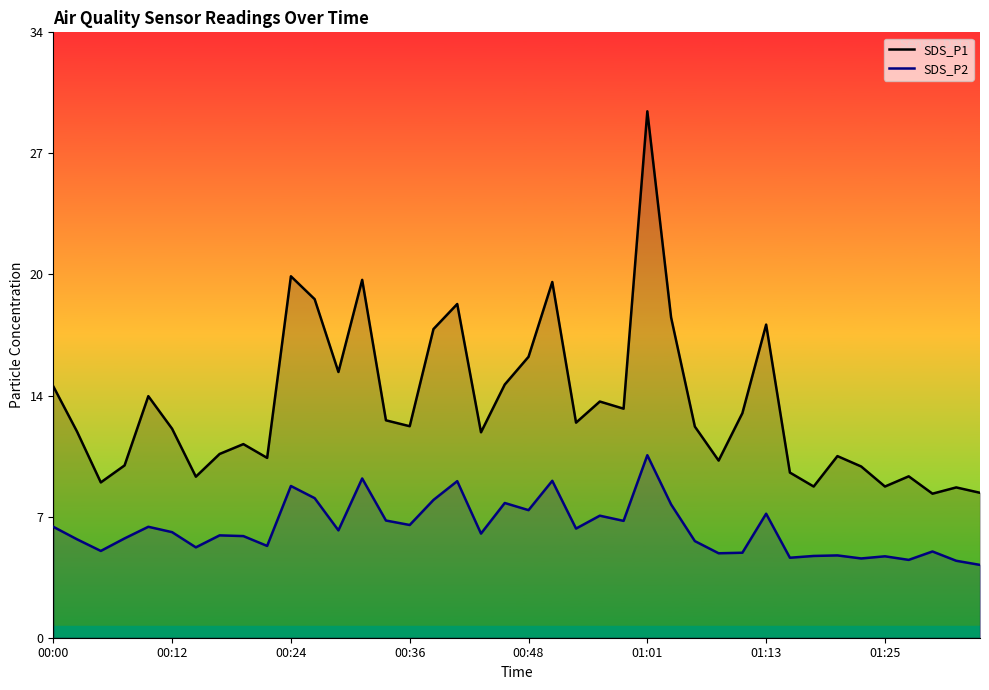

List the series in order of their peak value, lowest first.

SDS_P2, SDS_P1